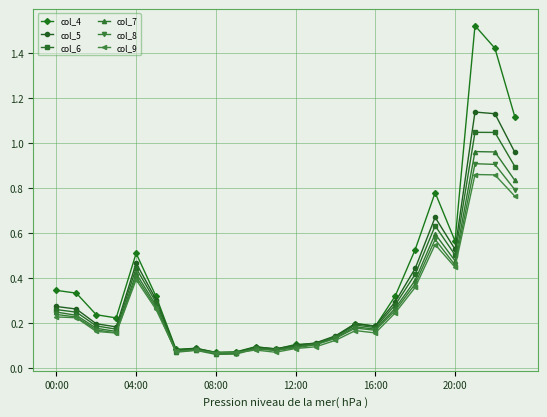

At how many categories does at least one series exceed 1?

3